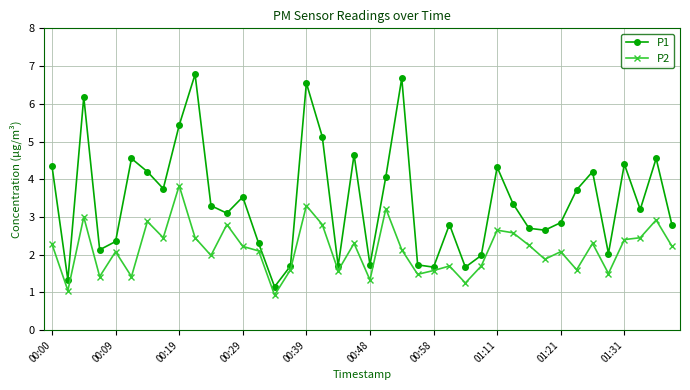

True or false: P2 has more than 0 points higher than both neighbors.

True